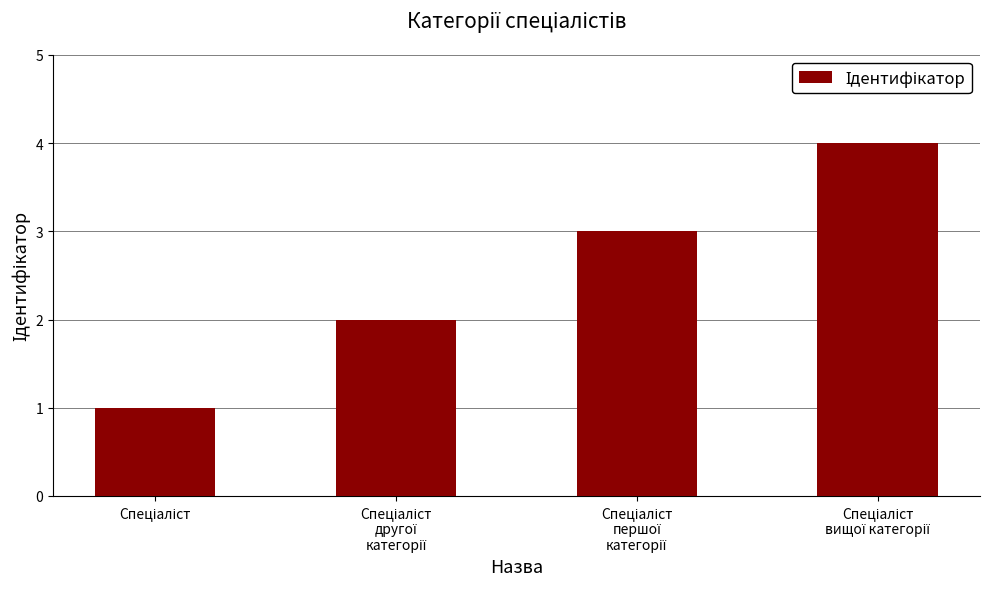

Are the bars grouped side by side (vs. stacked)?

No